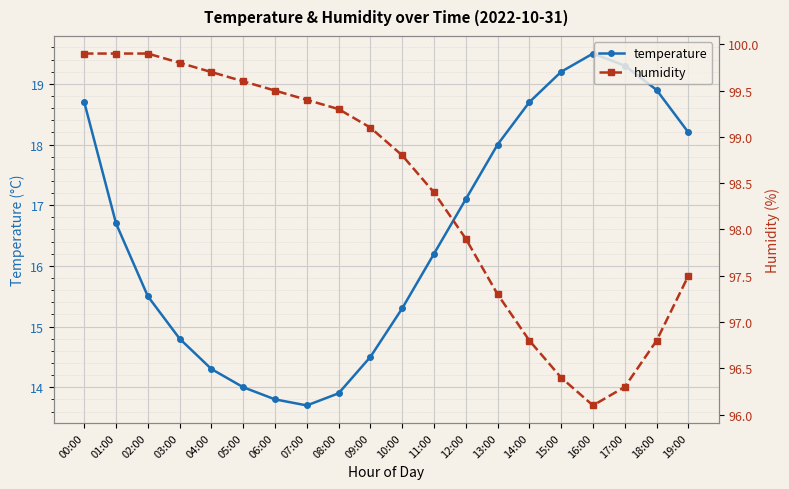

What is the label of the 12th point from the right?

08:00